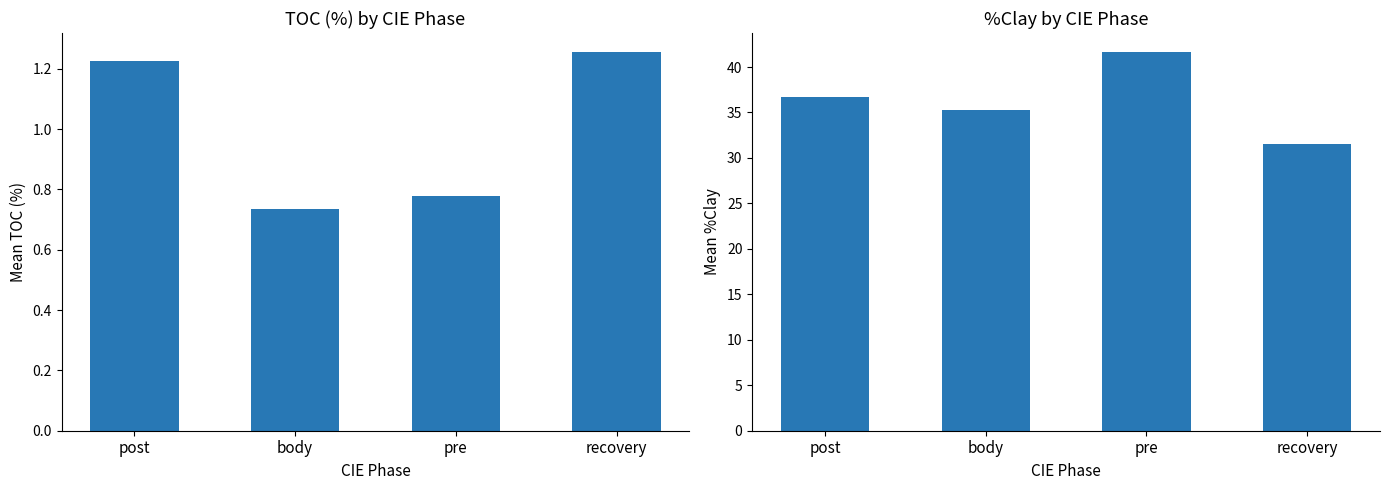

How many TOC (%) values are between 0 and 1?

2